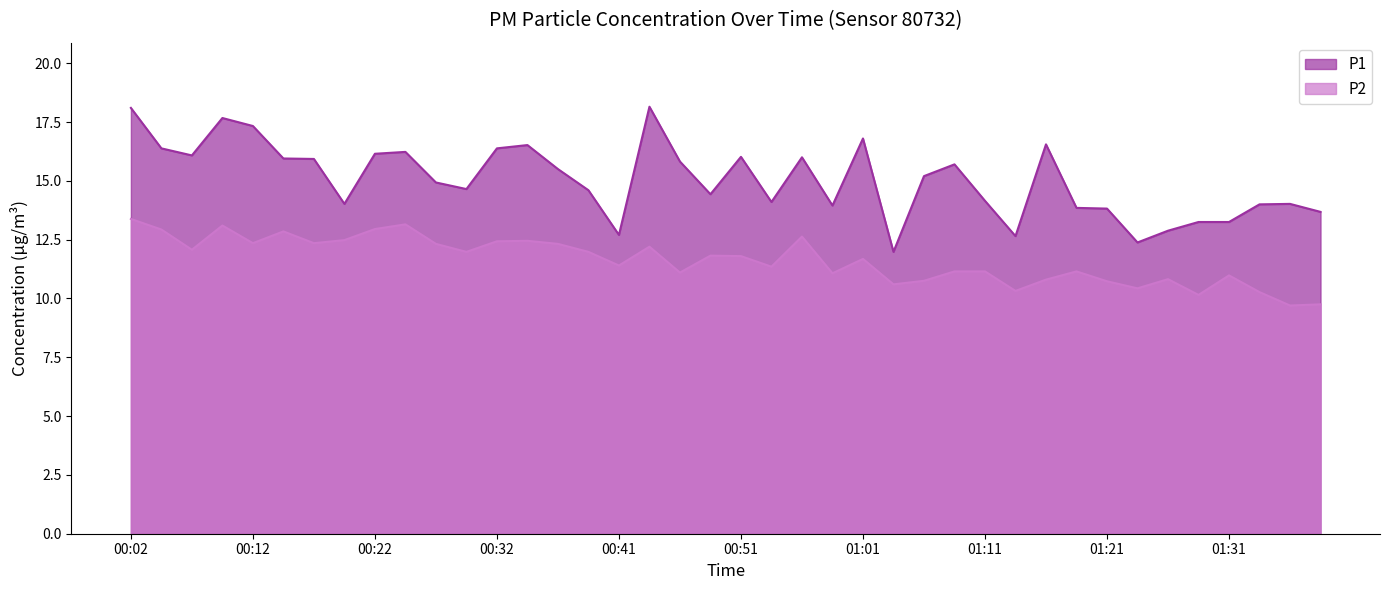

Reading left to right, list all the values displayed in this chart.

P1: 18.1	16.4	16.1	17.7	17.3	15.9	15.9	14.0	16.1	16.2	14.9	14.7	16.4	16.5	15.5	14.6	12.7	18.1	15.8	14.4	16.0	14.1	16.0	13.9	16.8	12.0	15.2	15.7	14.2	12.7	16.6	13.8	13.8	12.4	12.9	13.2	13.2	14.0	14.0	13.7
P2: 13.4	12.9	12.1	13.1	12.3	12.8	12.3	12.5	12.9	13.2	12.3	12.0	12.4	12.4	12.3	12.0	11.4	12.2	11.1	11.8	11.8	11.3	12.6	11.1	11.7	10.6	10.8	11.2	11.2	10.3	10.8	11.2	10.7	10.4	10.8	10.2	11.0	10.3	9.7	9.8